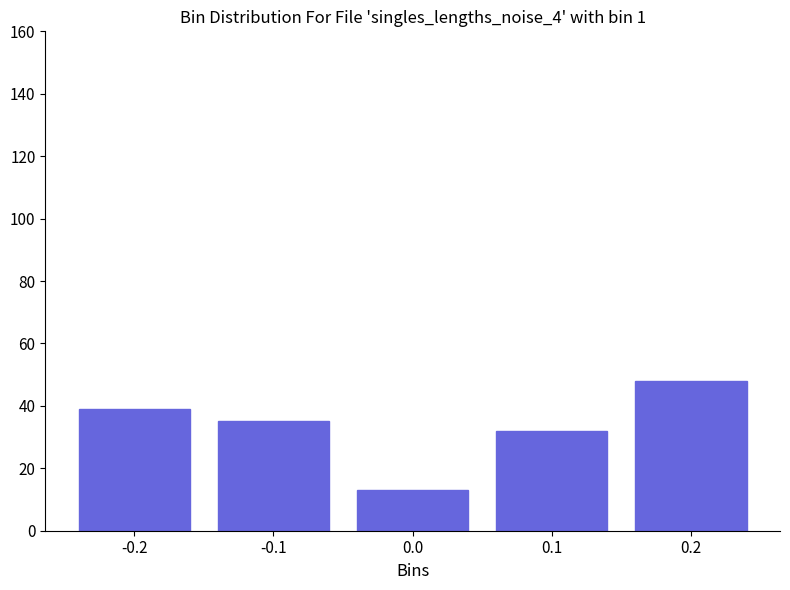

Reading left to right, transcribe this chart: for each bar, give the range it covers on the x-axis and its height. The values are not printed on the chart, so give them approximately, as read against the axis.

-0.25 to -0.15: 40
-0.15 to -0.05: 36
-0.05 to 0.05: 14
0.05 to 0.15: 32
0.15 to 0.25: 48